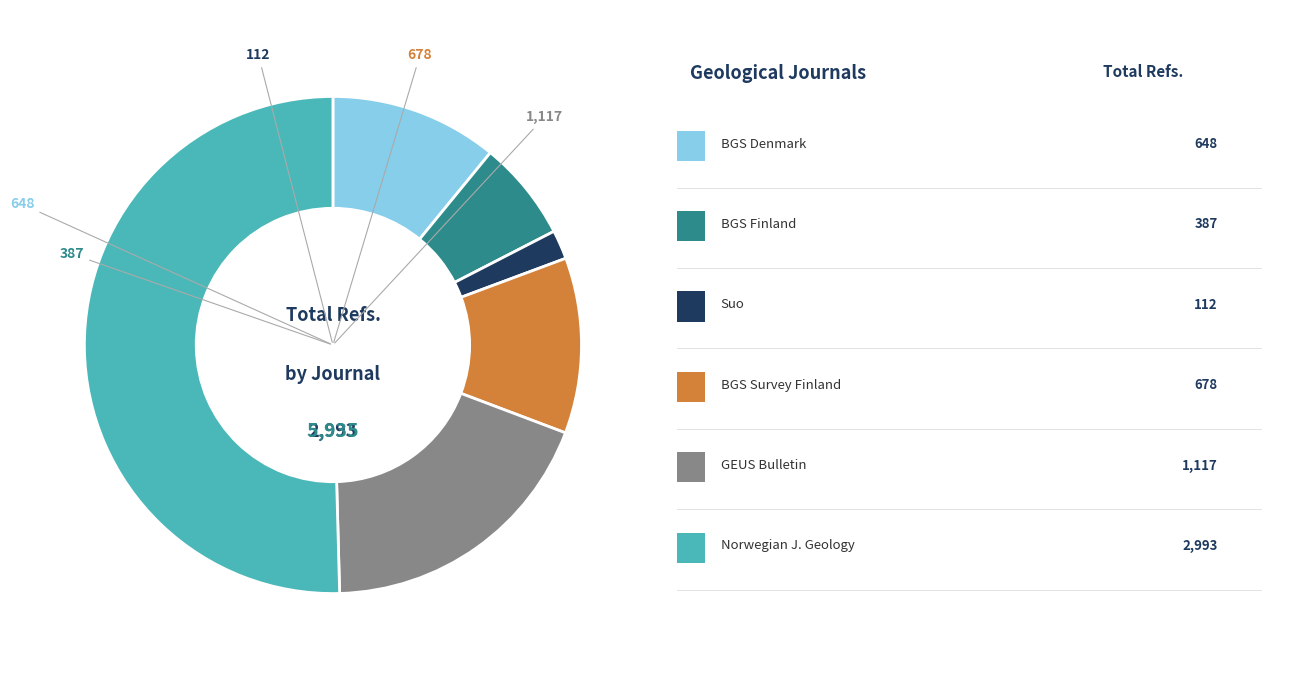

Count the number of slices in the pie.

6